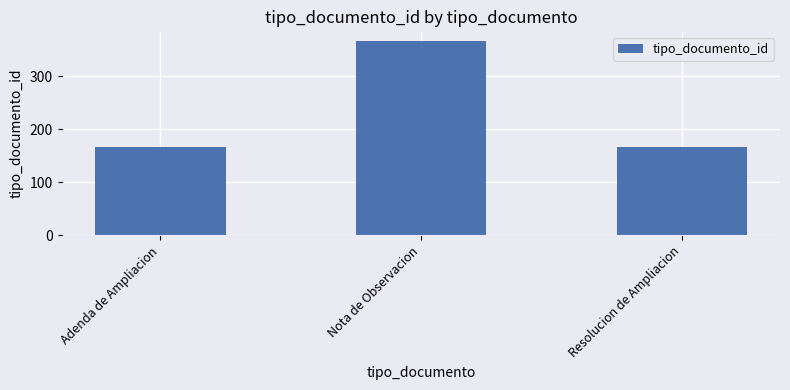

What is the difference between the maximum and second lowest values?

199